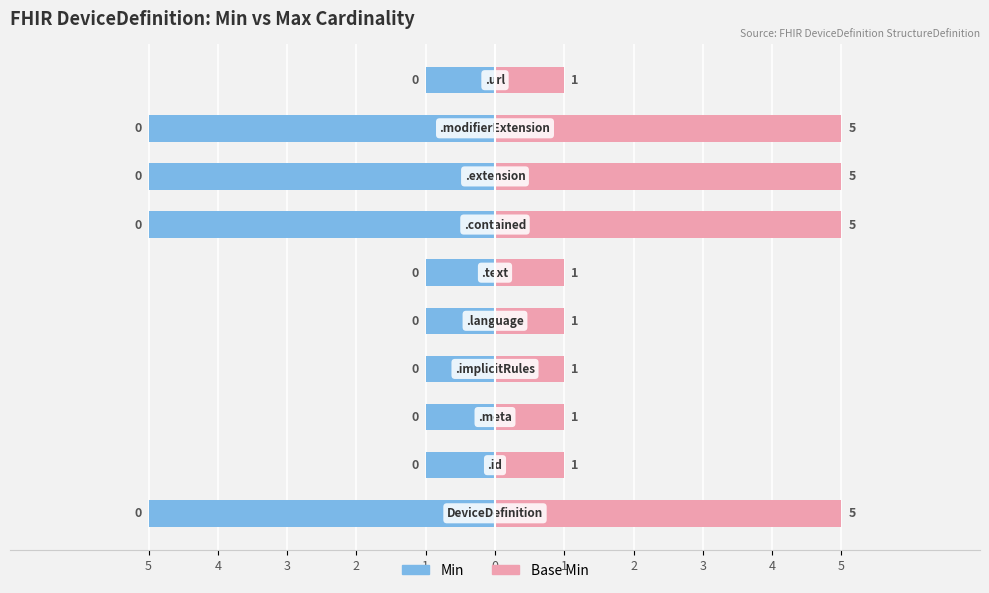

Which series has the largest total across all categories?

Base Min